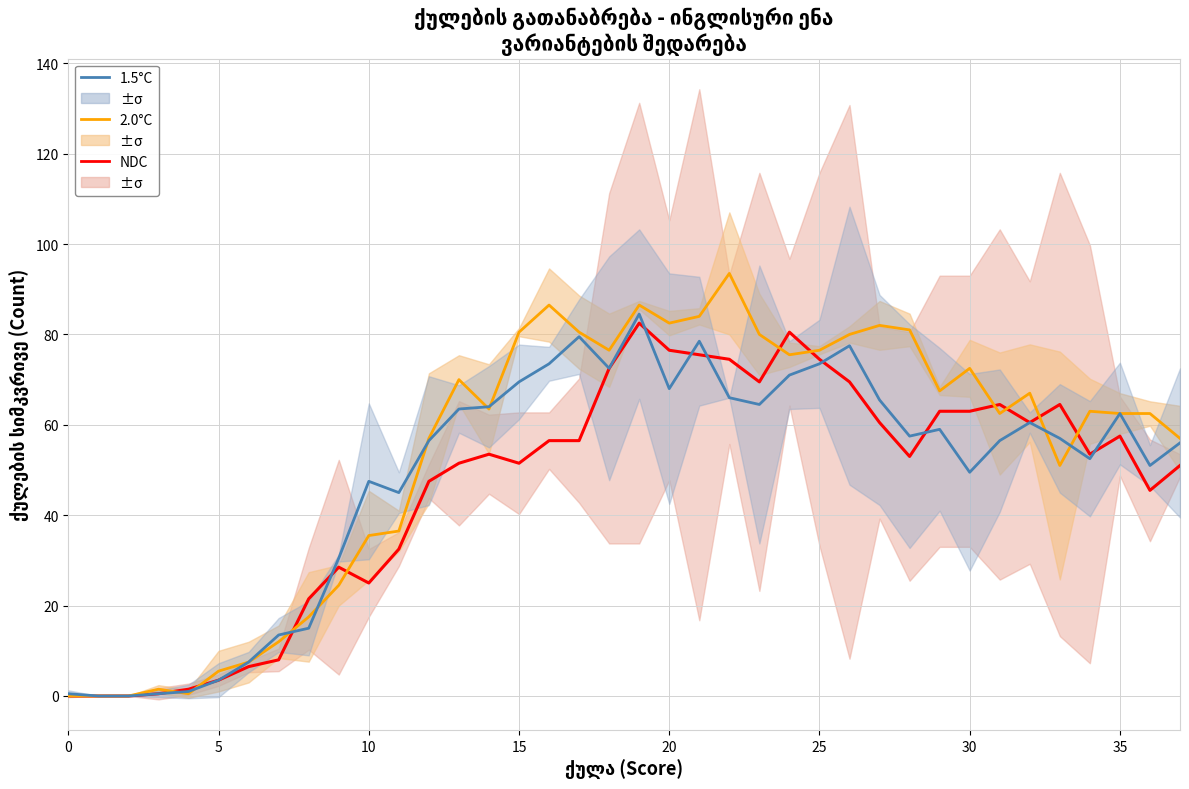

True or false: 1.5°C has more than 1 interior local peaks.

True